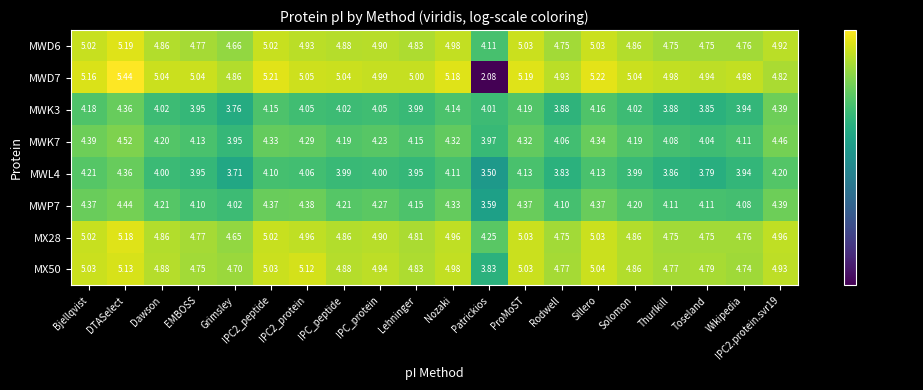

At which category is the sum across all series the highest?

DTASelect